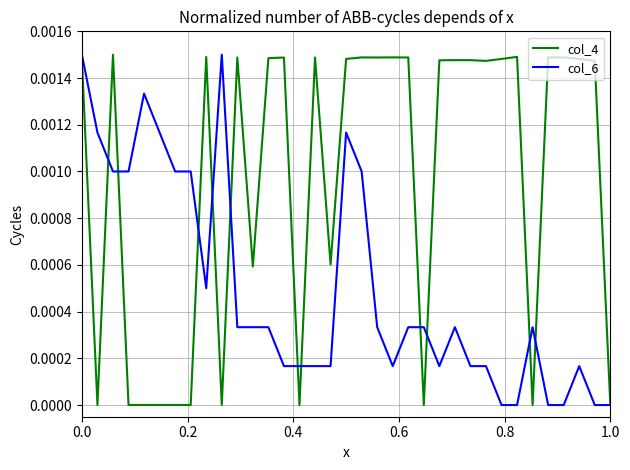

Which series has the largest total across all categories?

col_4